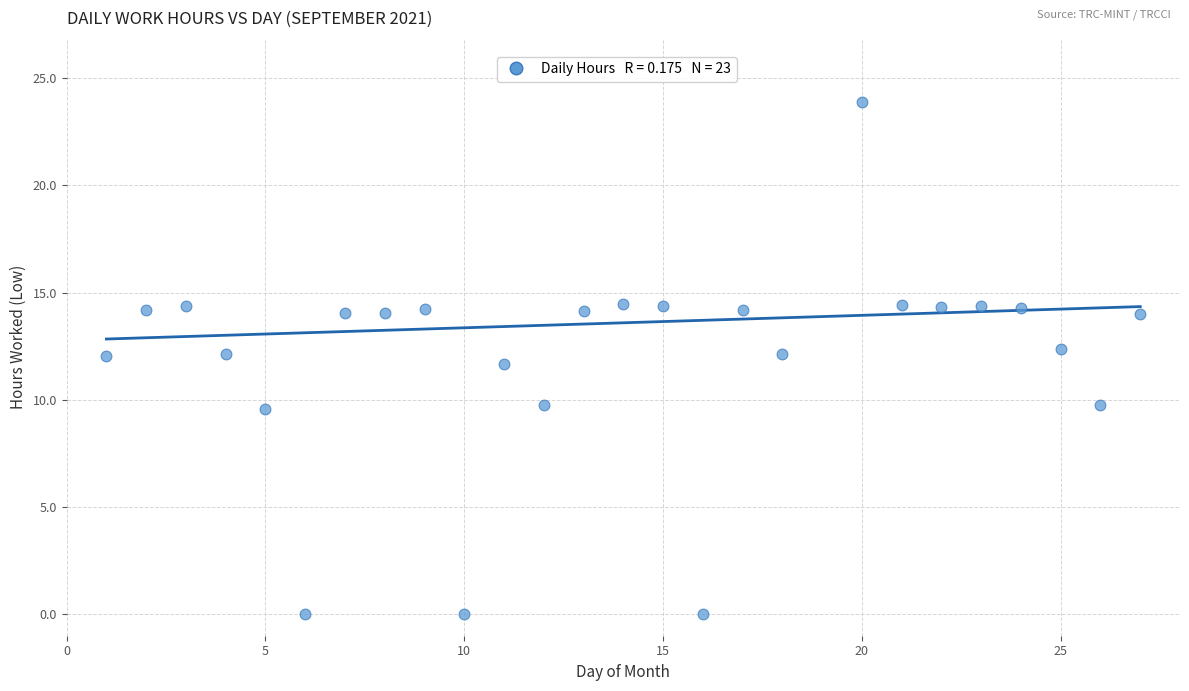

What is the range of X values (max minus min)?

26.0